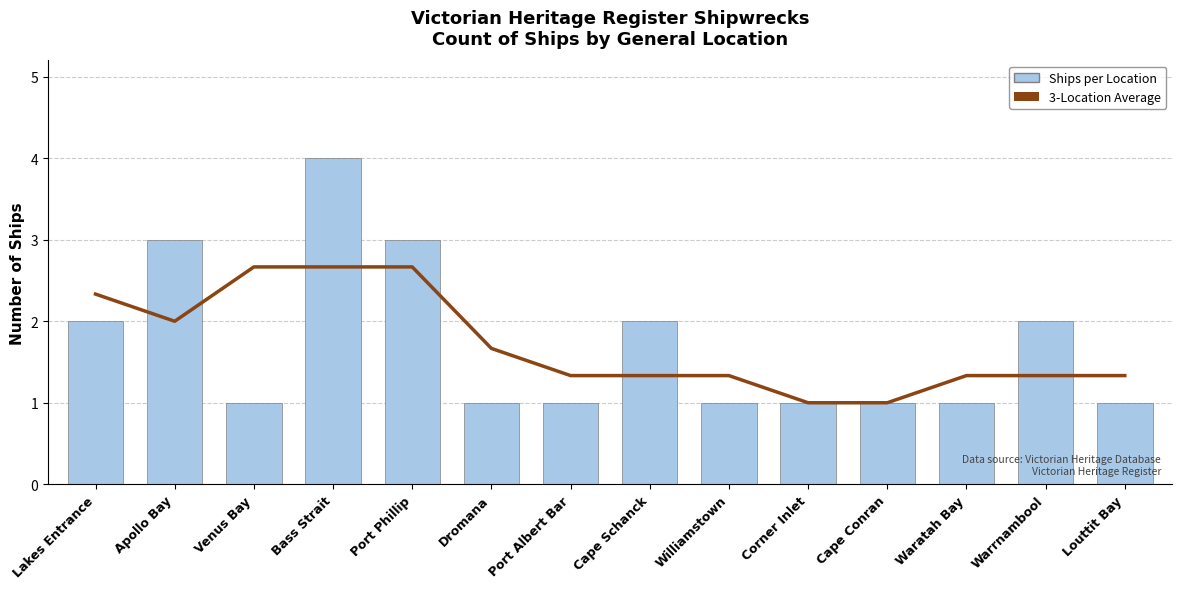

Where is Ships per Location nearest to the value 2?

Lakes Entrance